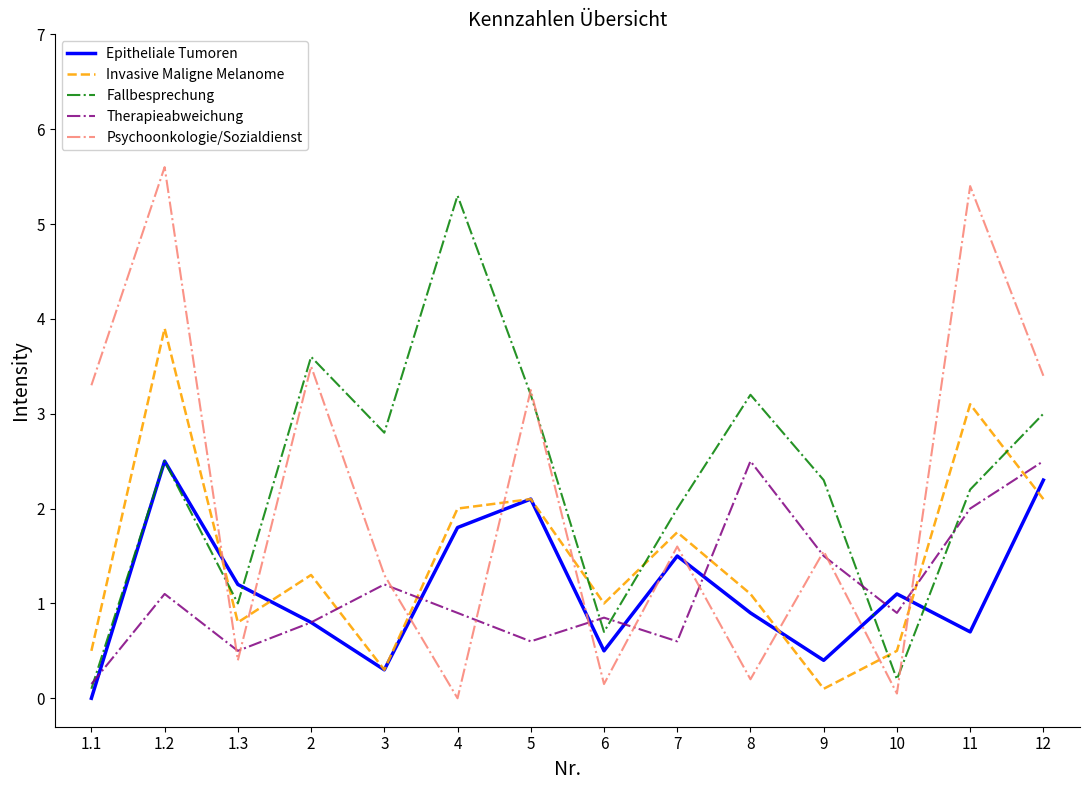

Where is Invasive Maligne Melanome nearest to the value 2?

4